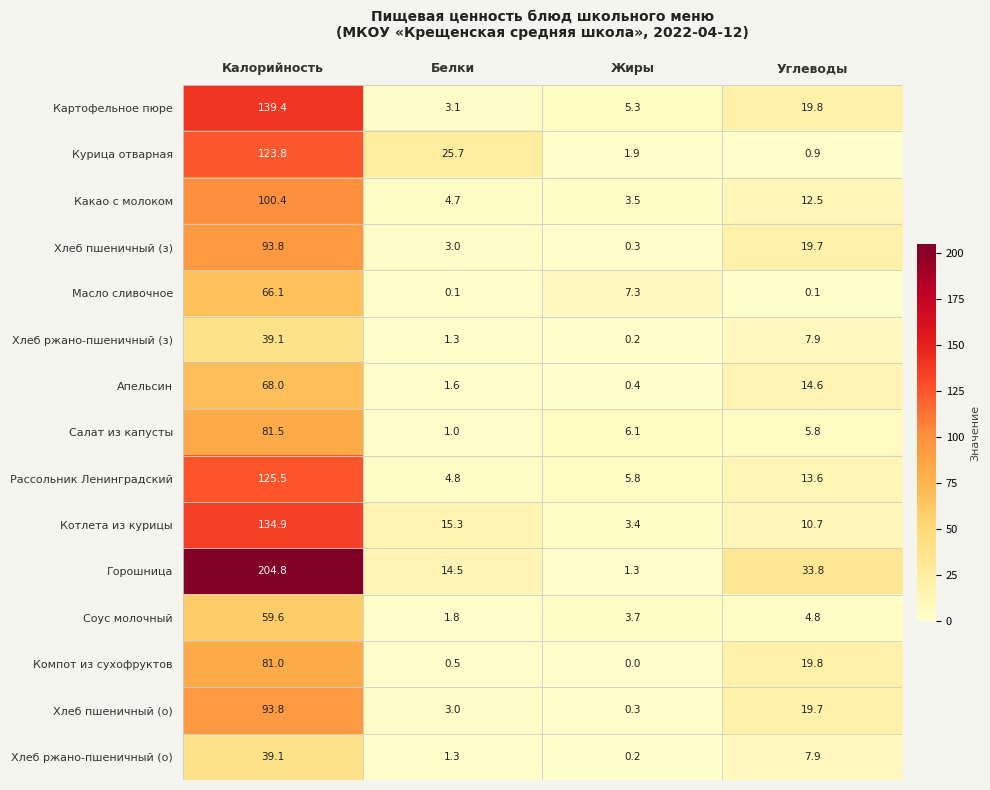

At how many categories does at least one series exceed 80?

1